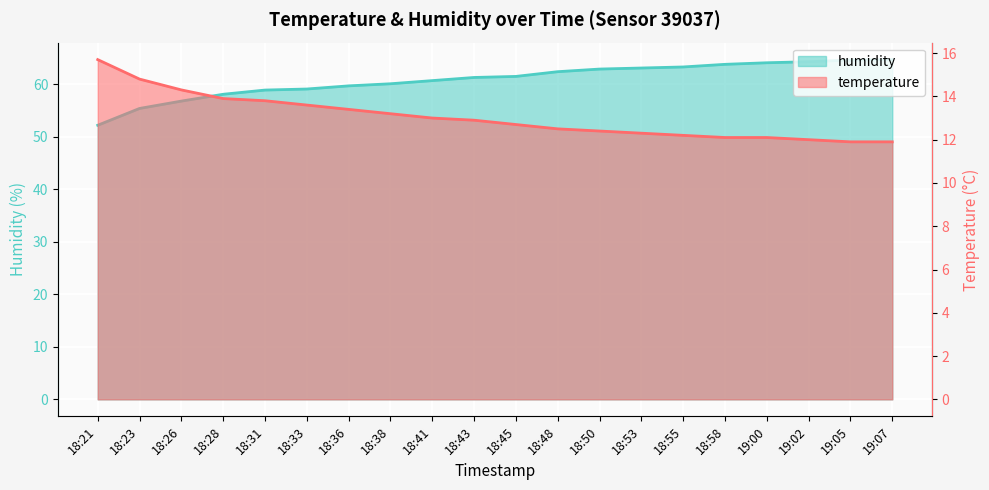

What are all the series names shown in the legend?

temperature, humidity